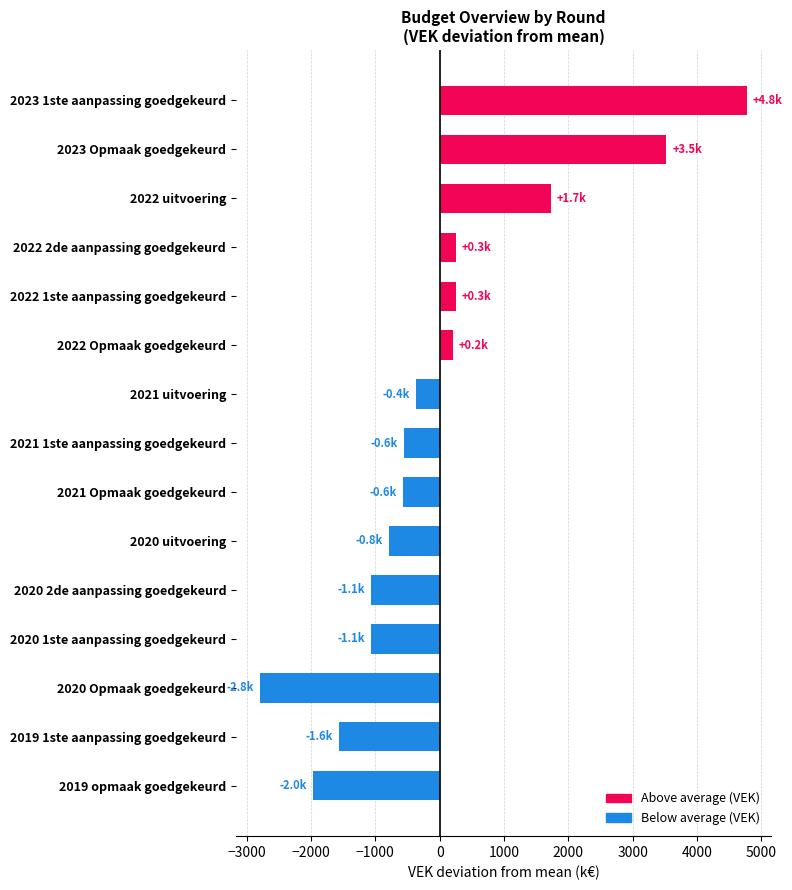

How many values are above zero?

6